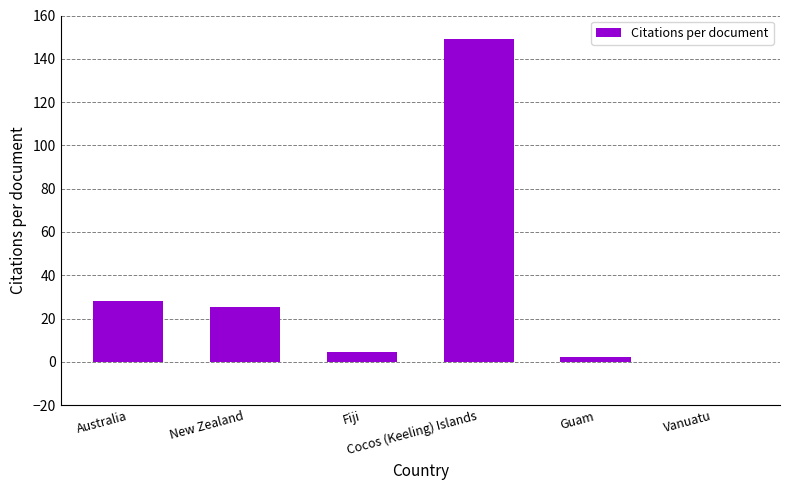

What is the maximum value shown in the chart?

149.0